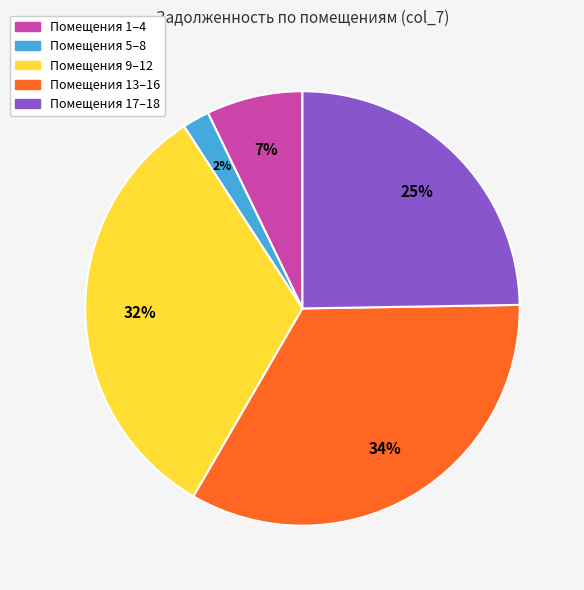

Is there a majority slice in this chart?

No